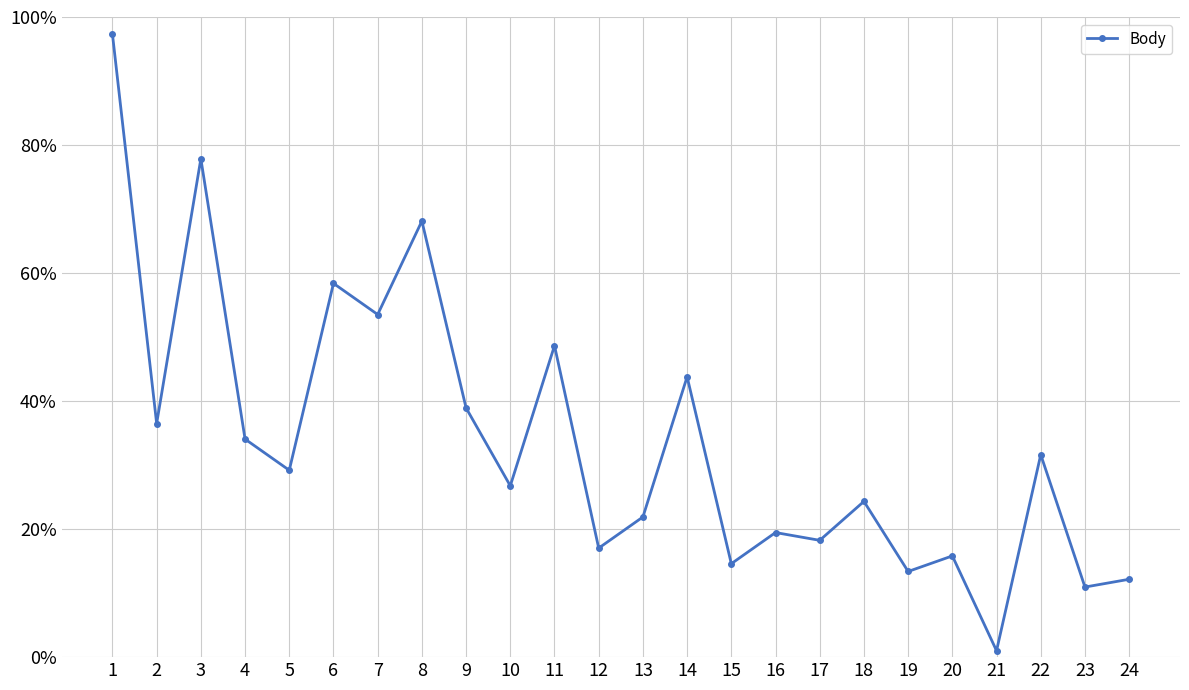

True or false: the data shows 48.7 at 11.

True